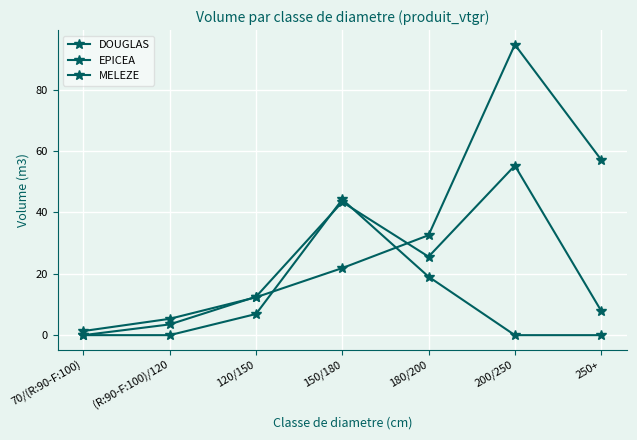

What is the difference between the highest and lowest values at 70/(R:90-F:100)?

1.3